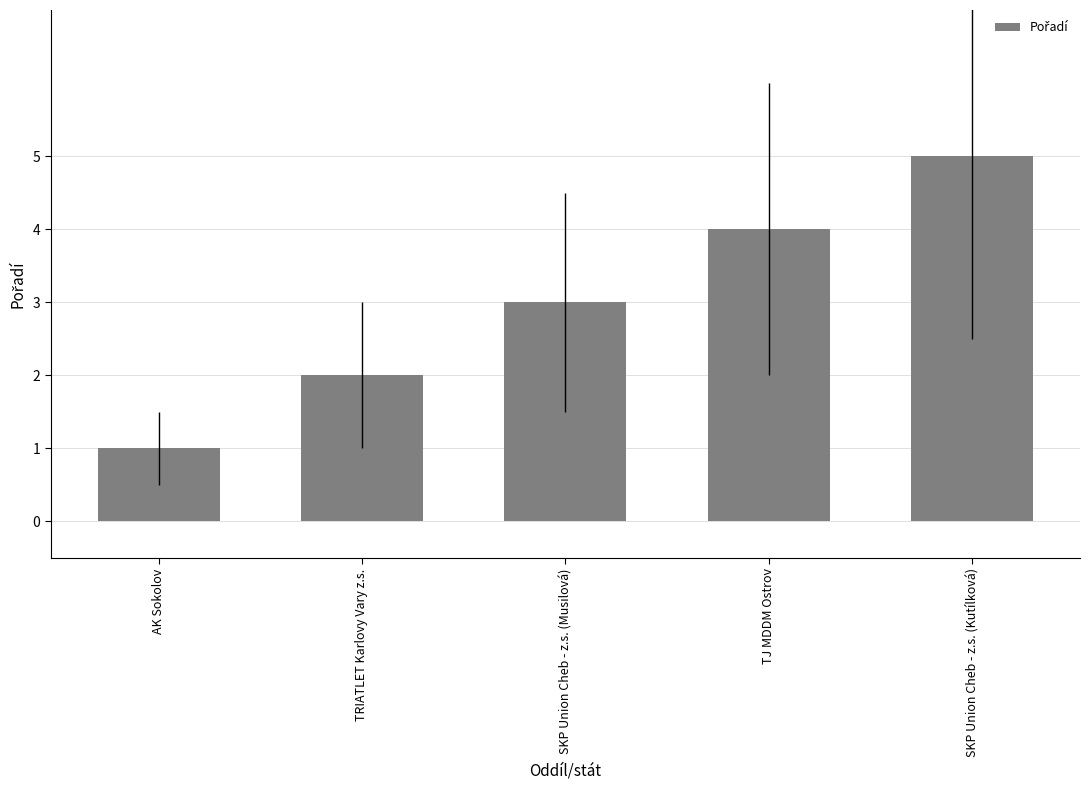

What is the change in value from AK Sokolov to TJ MDDM Ostrov?

+3